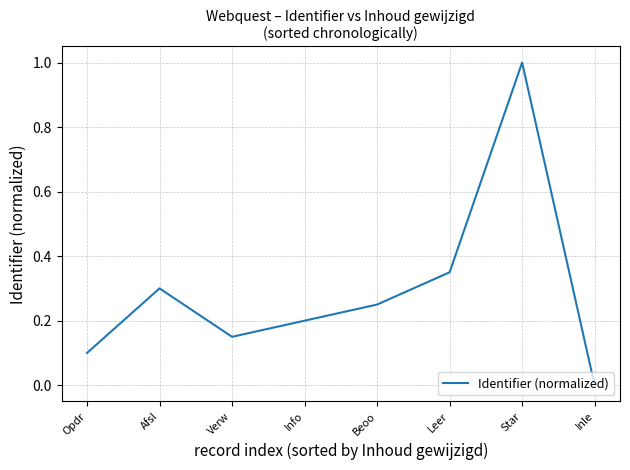

Count the number of values greater than 0.

7